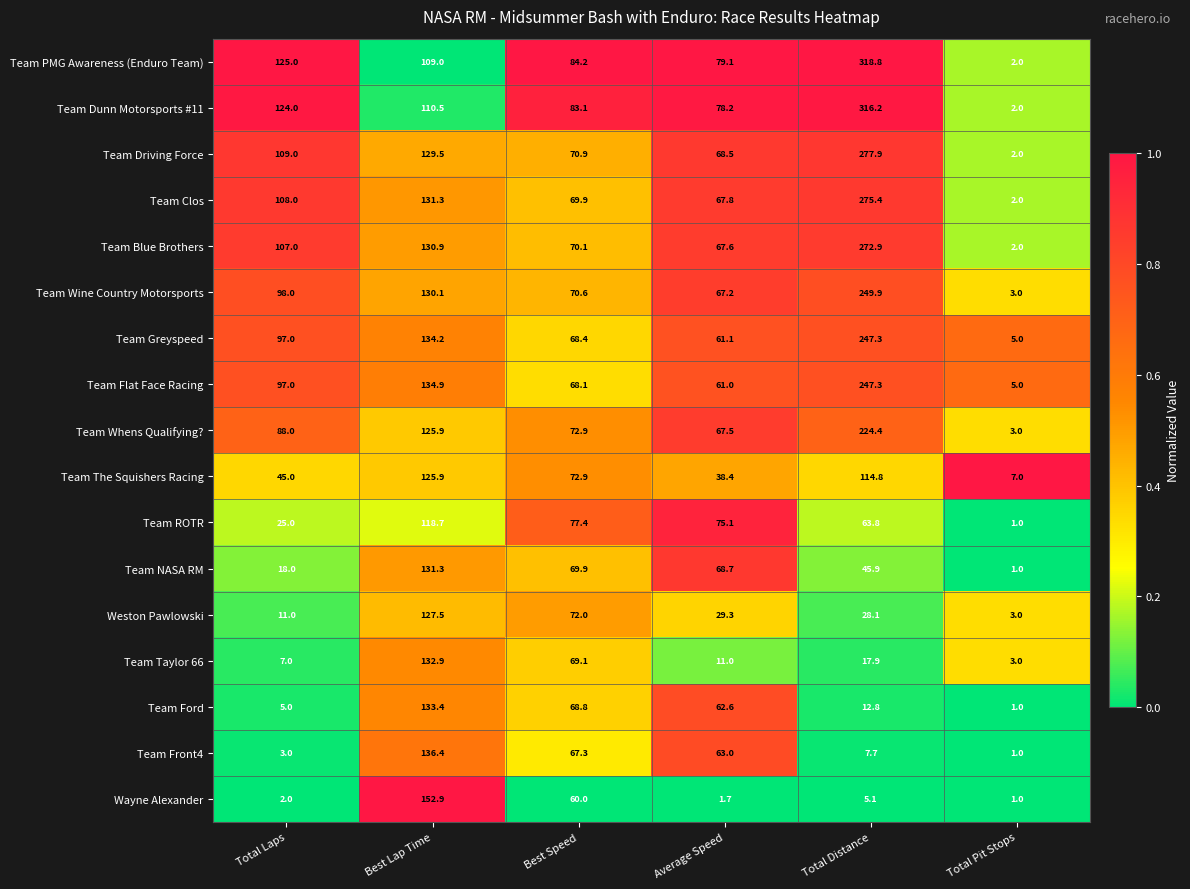

Which series changed the most between Total Laps and Average Speed?

Team Front4